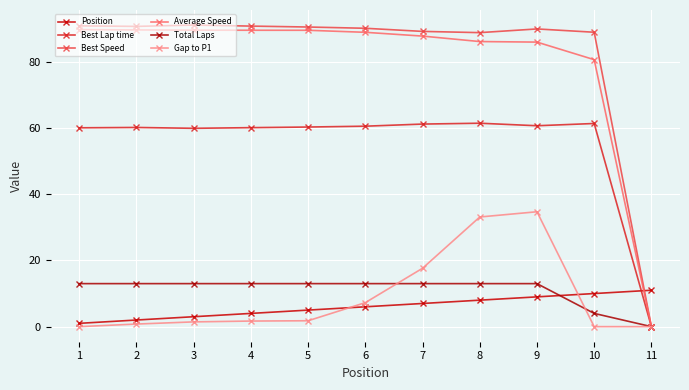

What is the difference between the highest and lowest values at 10?

89.0